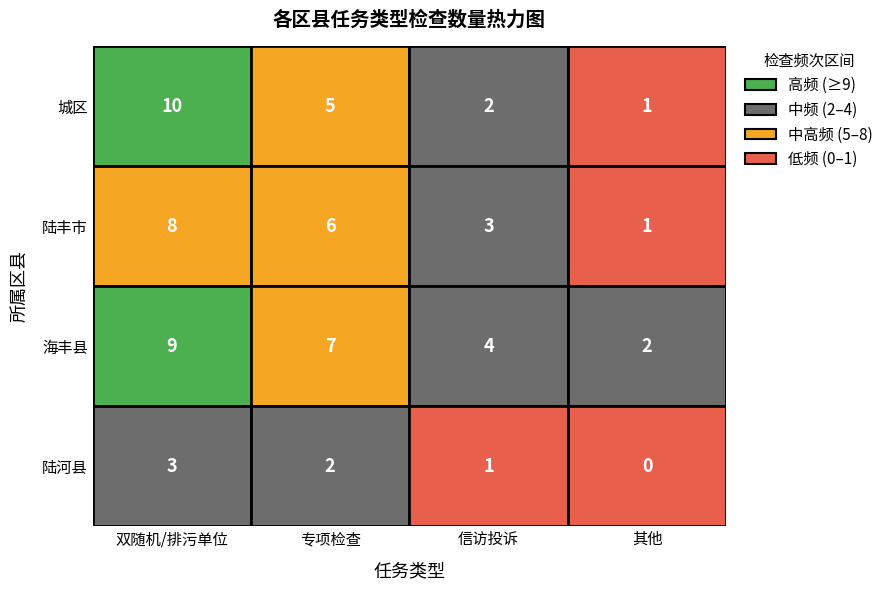

How many data points in 海丰县 are less than 7?

2